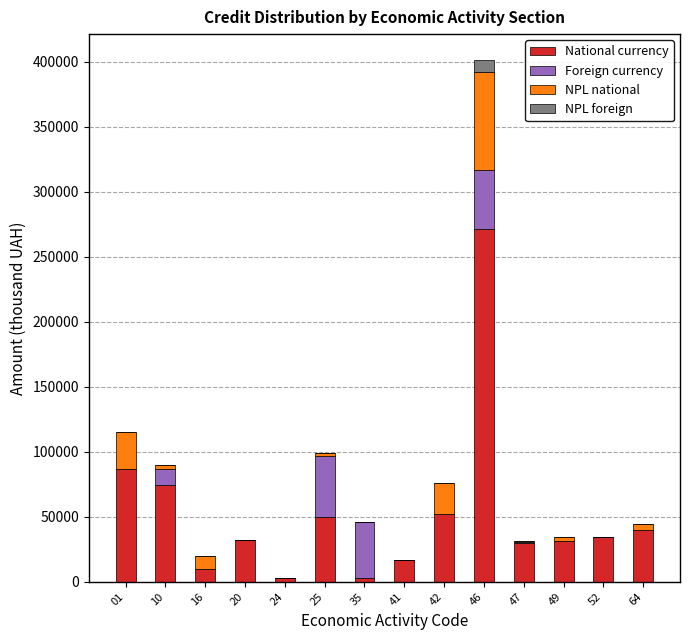

At which category is the sum across all series the highest?

46